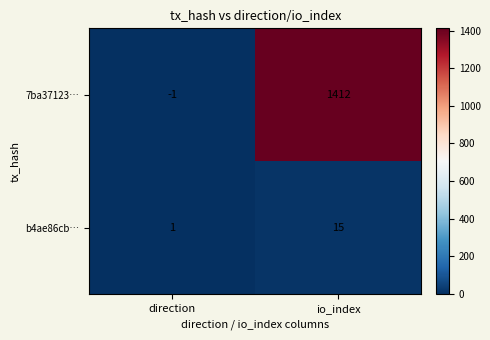

Which category has the highest value across all series?

io_index